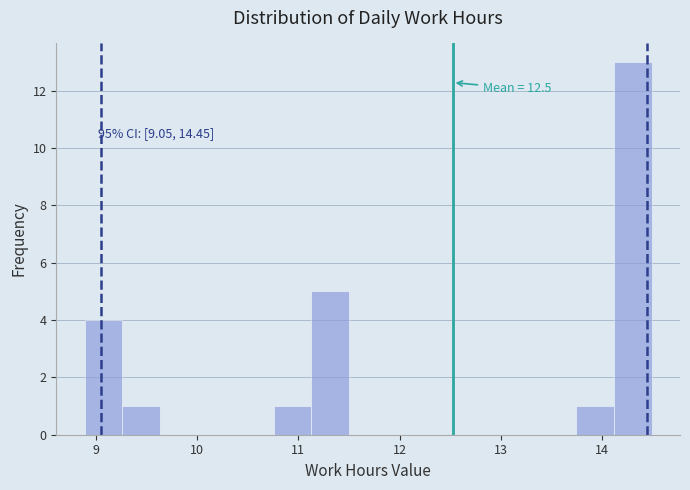

Around what value on the x-axis is the tallest bar? Give the approximate position of its centre, as read against the axis.

14.3